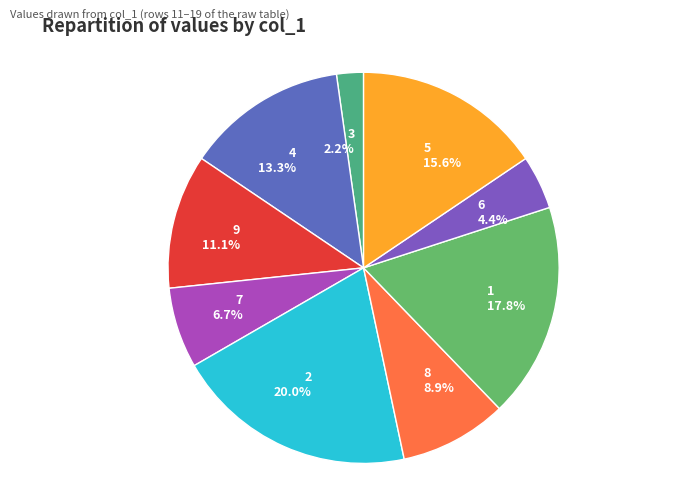

Does 4 represent more than half of the total?

No